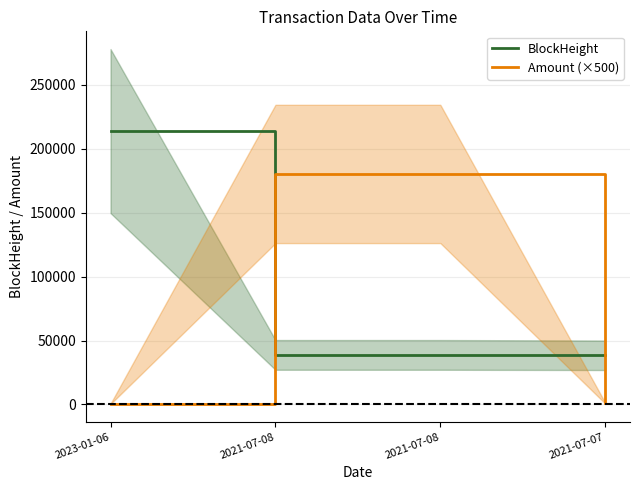

At which label is BlockHeight closest to 126079?

2021-07-08